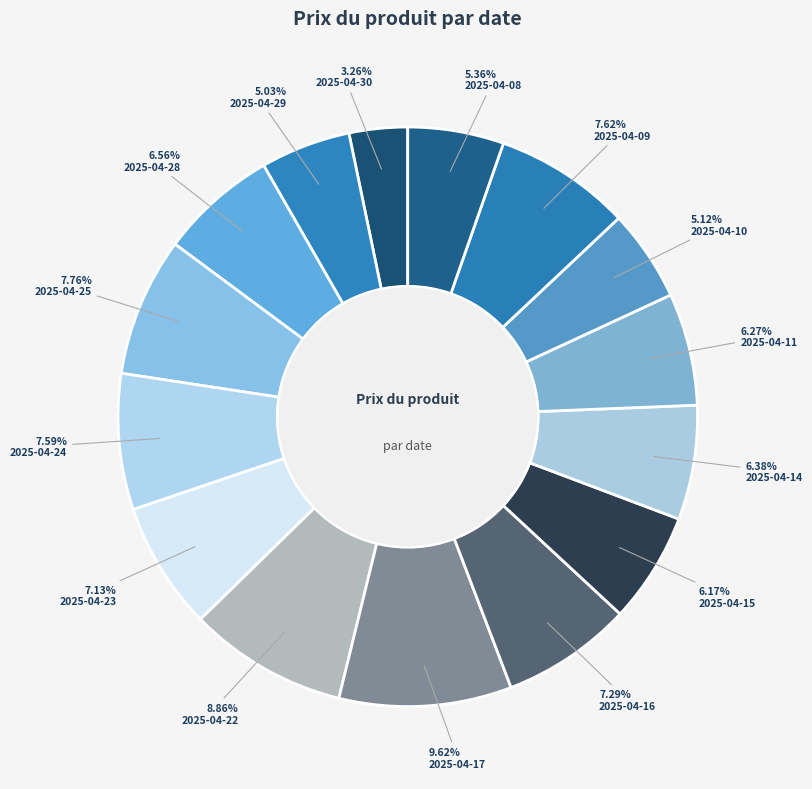

Between 2025-04-24 and 2025-04-14, which is larger?

2025-04-24